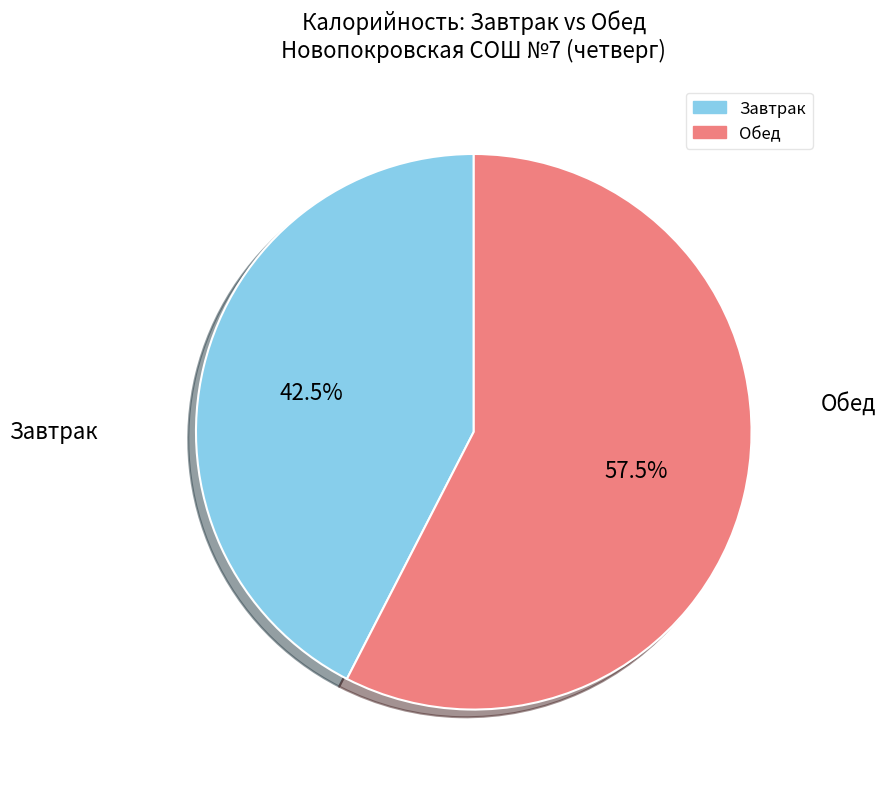

Is there any slice that represents more than half of the pie?

Yes